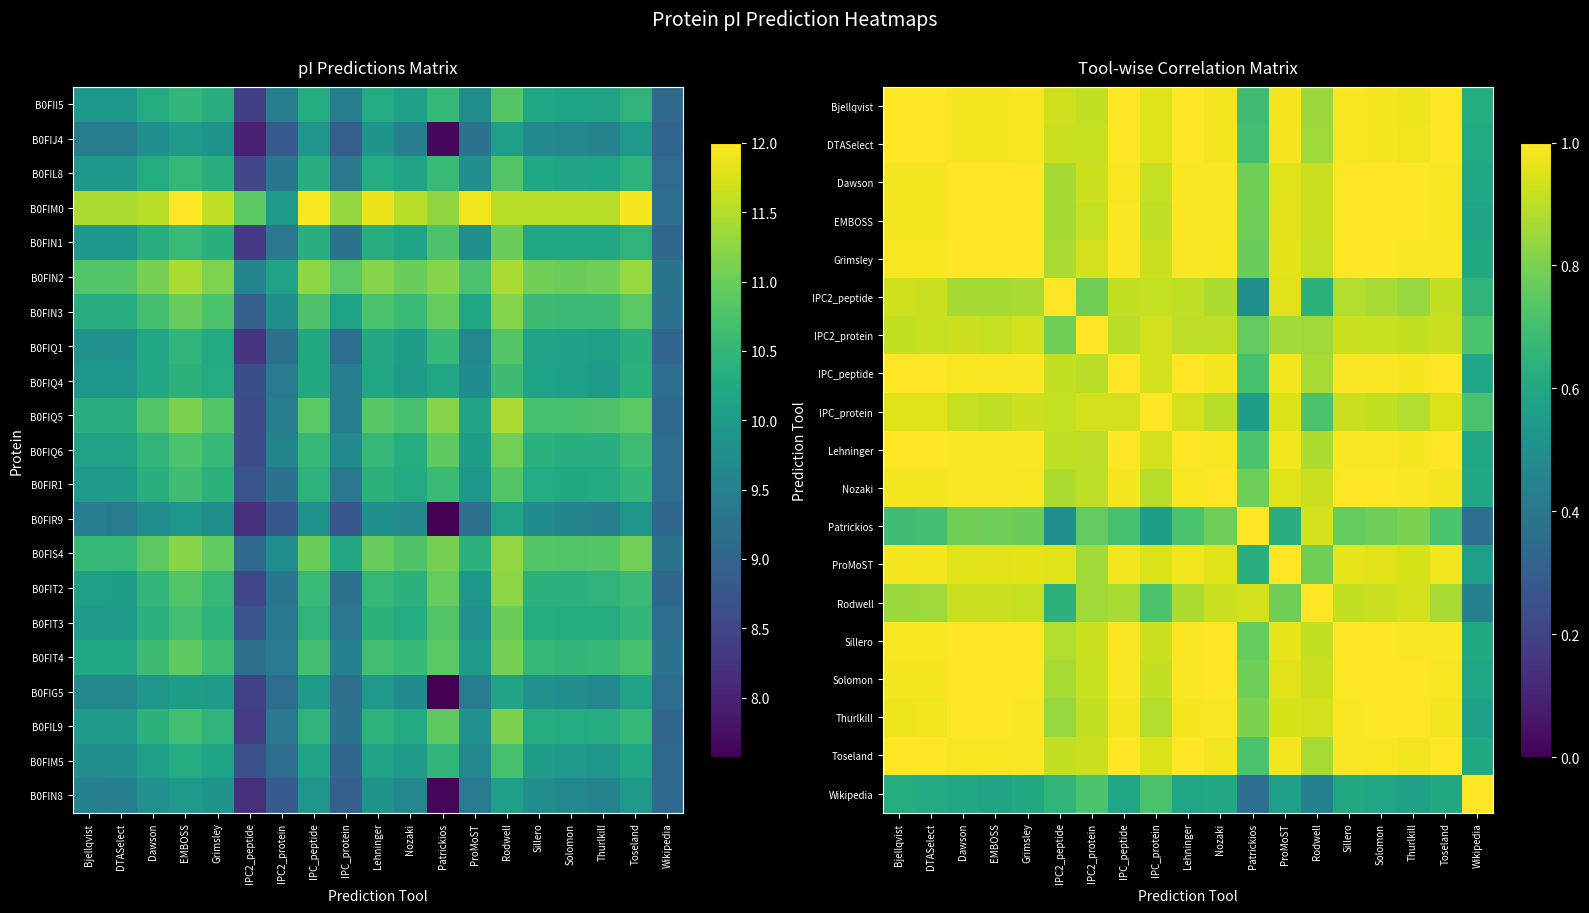

Is it true that DTASelect equals 1.0 at ProMoST?

True